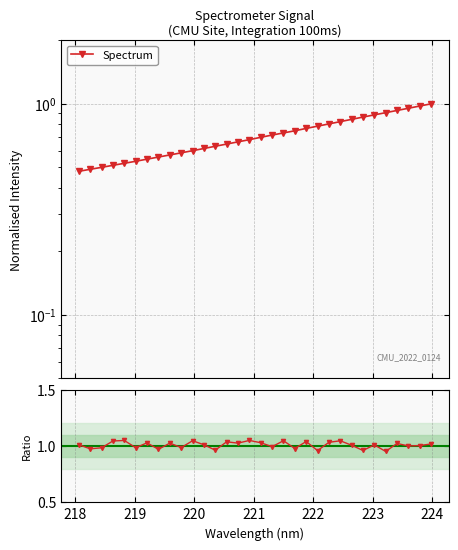

What is the lowest value of the Spectrum series?

0.5